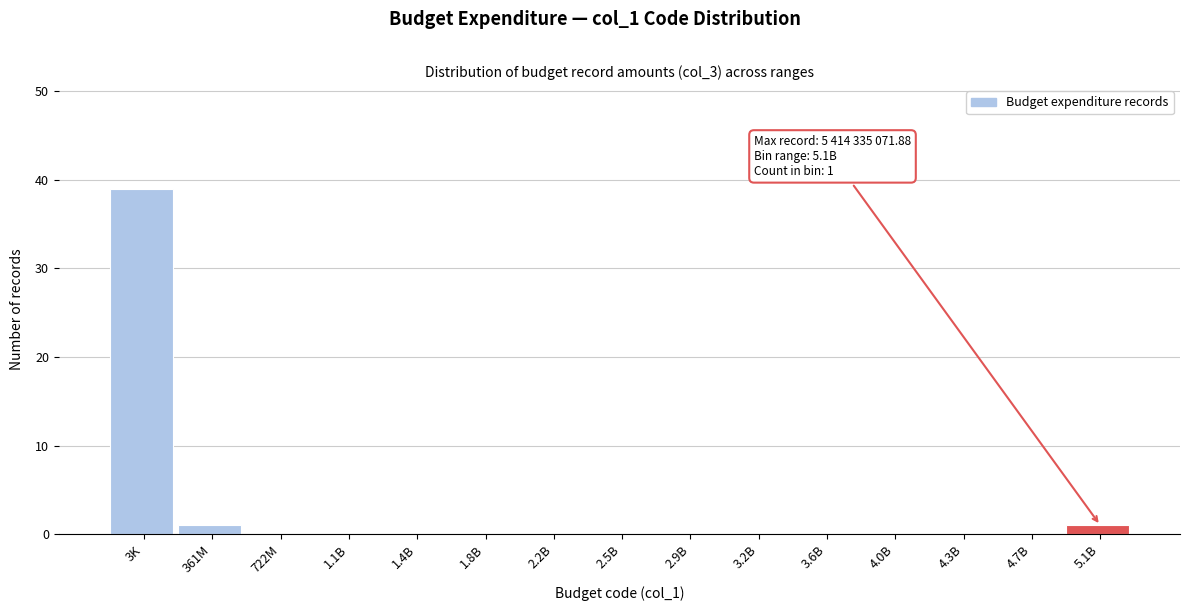

Reading left to right, transcribe all the data shown in this chart.

3K=39	361M=1	722M=0	1.1B=0	1.4B=0	1.8B=0	2.2B=0	2.5B=0	2.9B=0	3.2B=0	3.6B=0	4.0B=0	4.3B=0	4.7B=0	5.1B=1